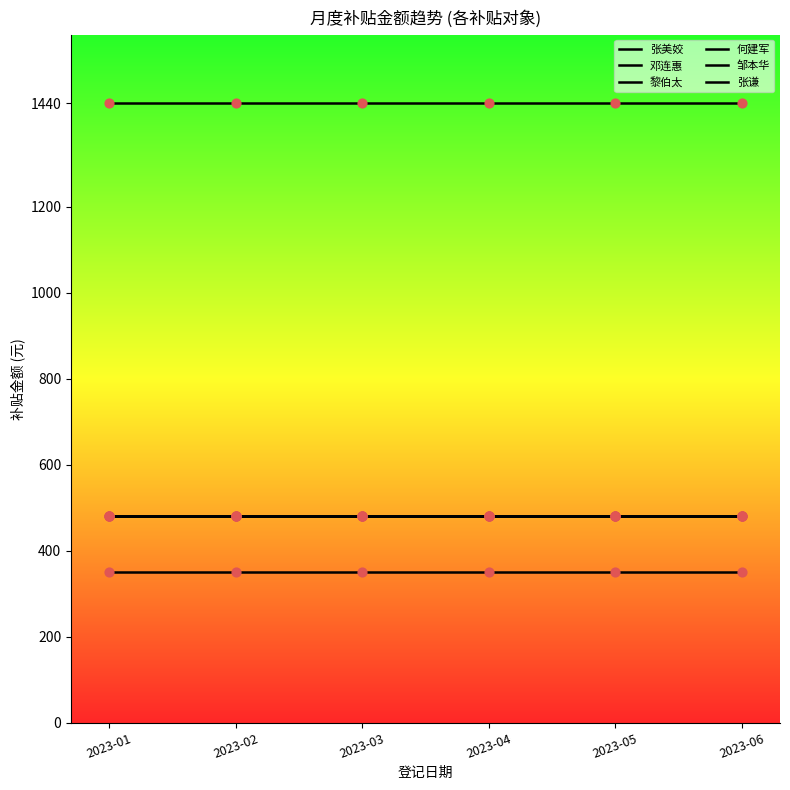

Is the value of 何建军 at 2023-03 greater than the value of 邓连惠 at 2023-03?

Yes